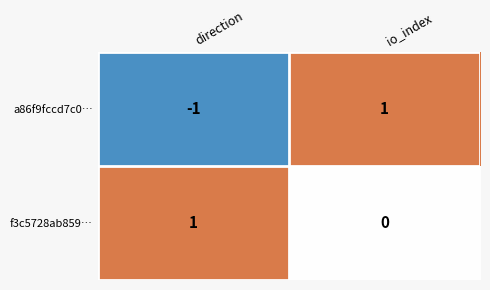

Reading left to right, what are all the values shown in this chart?

a86f9fccd7c0…: -1	1
f3c5728ab859…: 1	0